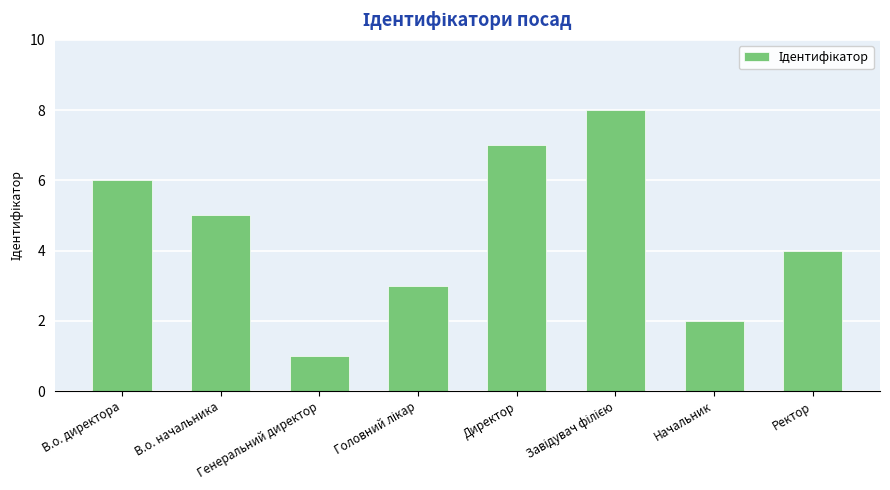

Which has a higher value, Начальник or Ректор?

Ректор